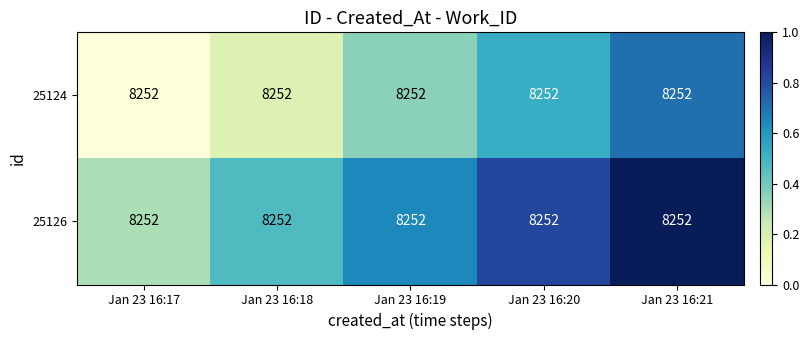

Reading right to left, list all the values displayed in this chart.

25124: Jan 23 16:21=8252.0	Jan 23 16:20=8252.0	Jan 23 16:19=8252.0	Jan 23 16:18=8252.0	Jan 23 16:17=8252.0
25126: Jan 23 16:21=8252.0	Jan 23 16:20=8252.0	Jan 23 16:19=8252.0	Jan 23 16:18=8252.0	Jan 23 16:17=8252.0